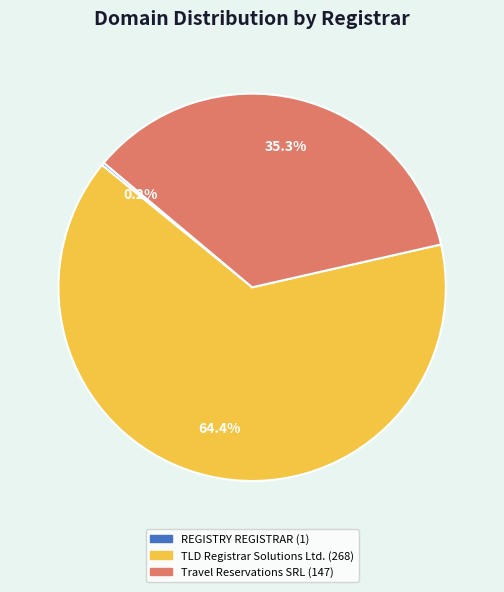

To the nearest percent, what portion does TLD Registrar Solutions Ltd. represent?

64%